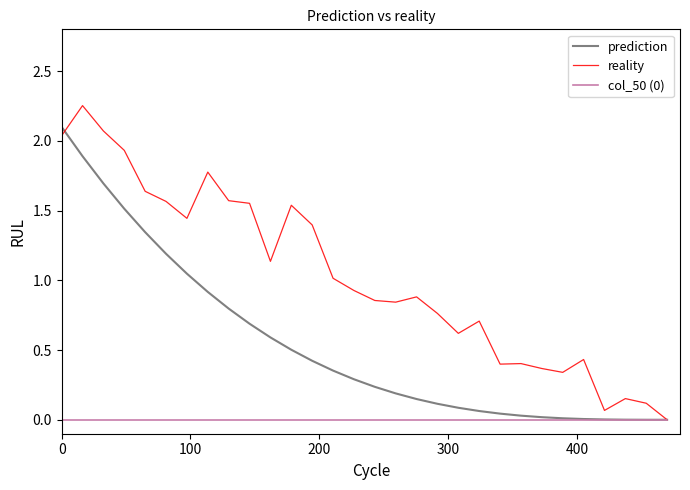

Which series has the largest range (max minus min)?

reality